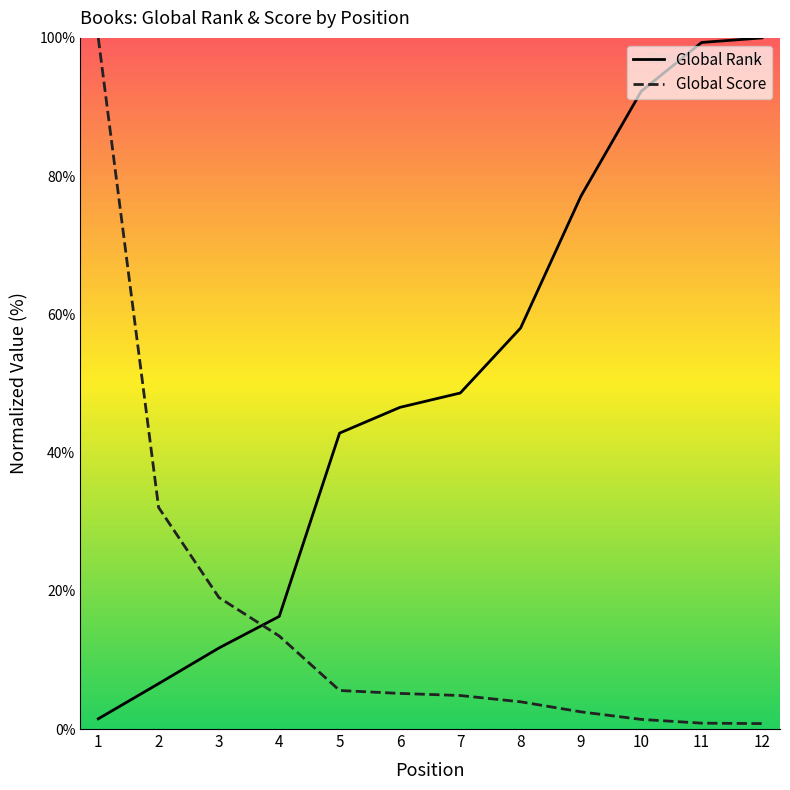

True or false: Global Rank and Global Score intersect in this chart.

True